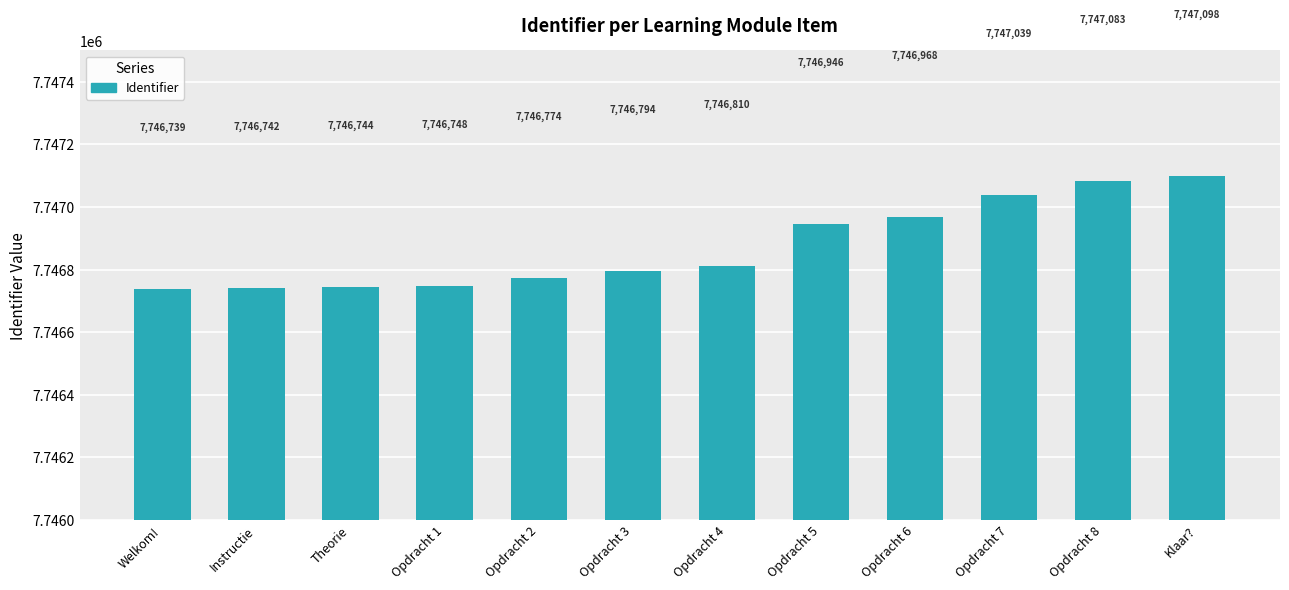

List the labels in order of value, largest first.

Klaar?, Opdracht 8, Opdracht 7, Opdracht 6, Opdracht 5, Opdracht 4, Opdracht 3, Opdracht 2, Opdracht 1, Theorie, Instructie, Welkom!